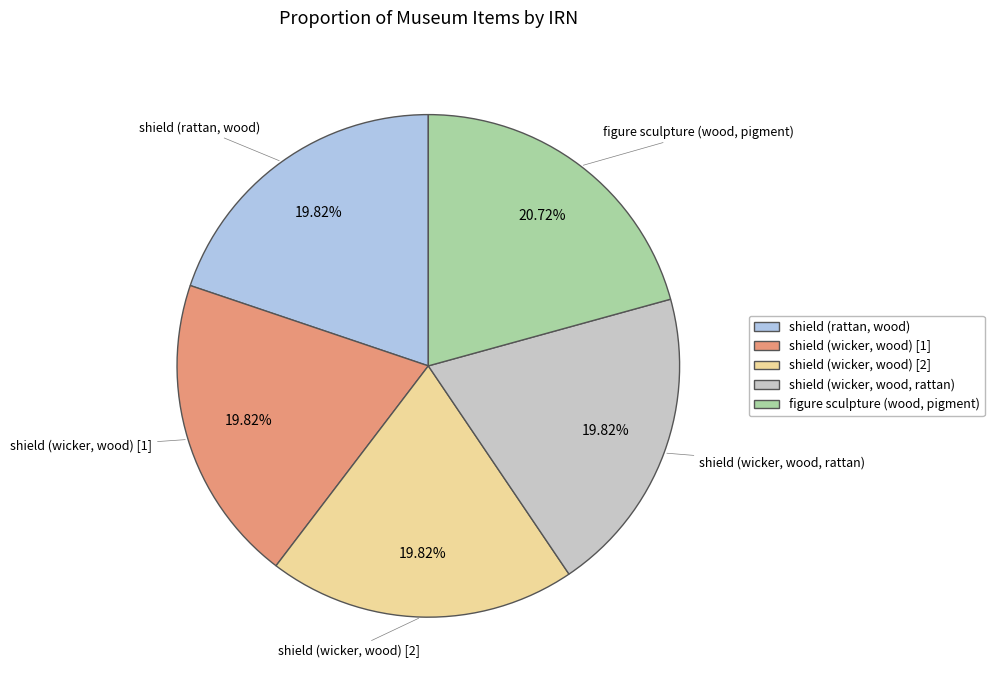

To the nearest percent, what is the combined percentage of shield (wicker, wood) [2] and shield (wicker, wood, rattan)?

40%